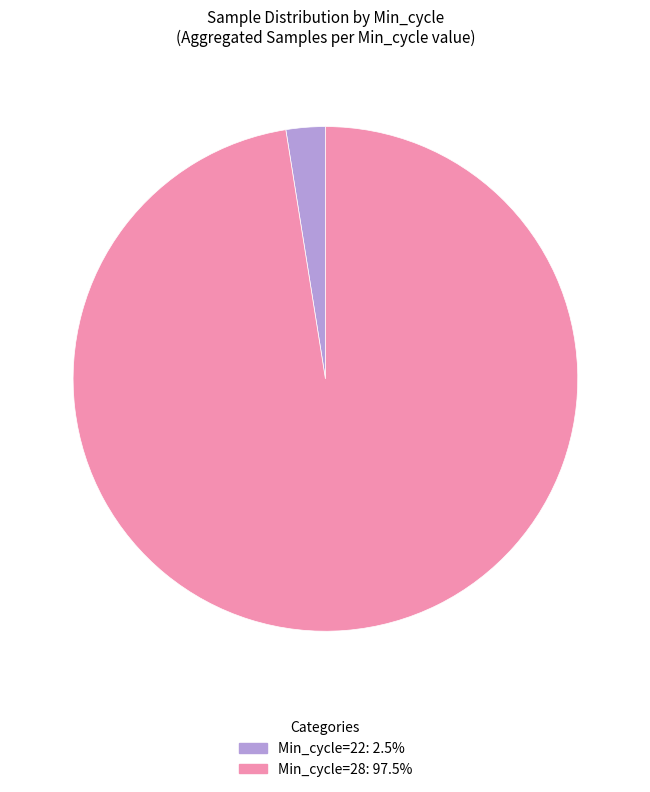

Does any single category account for the majority?

Yes